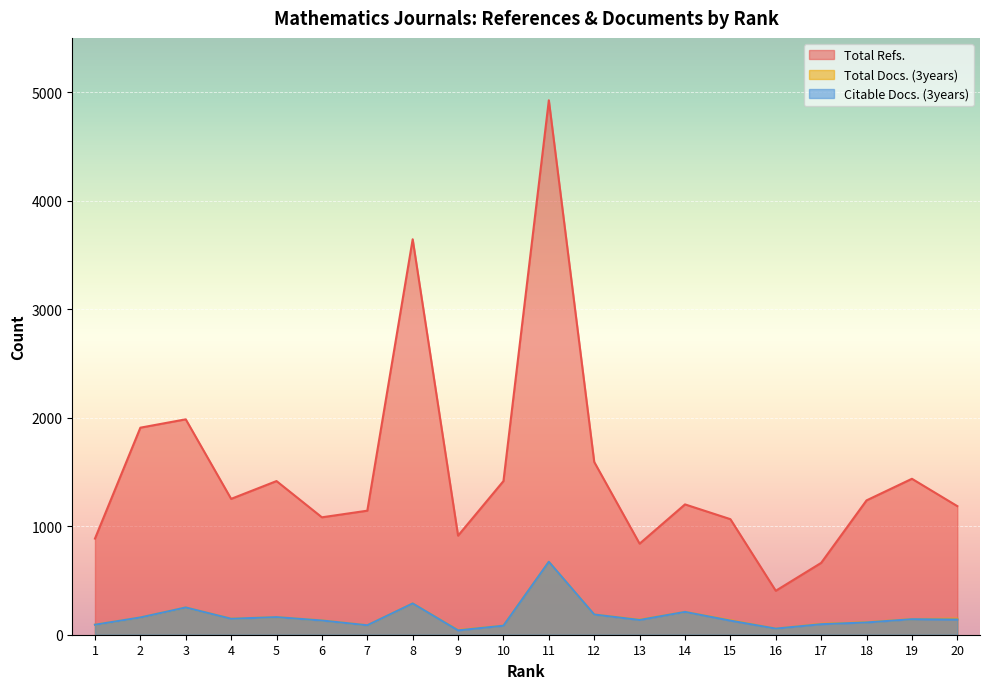

How many categories are shown in the chart?

20